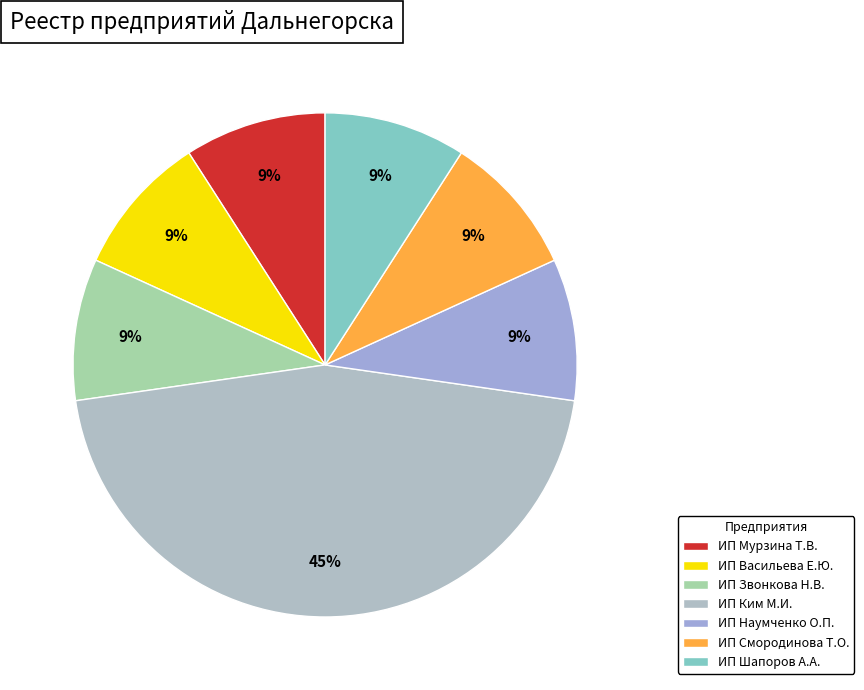

To the nearest percent, what is the combined percentage of ИП Наумченко О.П. and ИП Ким М.И.?

55%